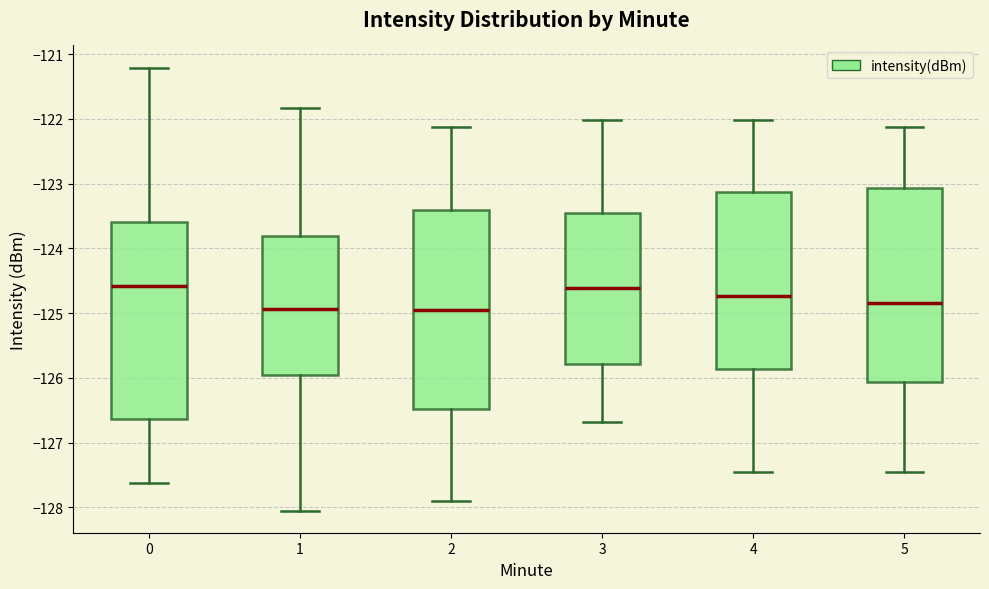

Reading left to right, read every box against the y-axis: the position of its median line, the range the box covers, and the ends of its whiskers. The values are not printed on the chart, so give them approximately, as read against the axis.

0: median -124.6, box -126.6 to -123.6, whiskers -127.6 to -121.2
1: median -124.9, box -126.0 to -123.8, whiskers -128.1 to -121.8
2: median -125.0, box -126.5 to -123.4, whiskers -127.9 to -122.1
3: median -124.6, box -125.8 to -123.5, whiskers -126.7 to -122.0
4: median -124.7, box -125.9 to -123.1, whiskers -127.5 to -122.0
5: median -124.8, box -126.1 to -123.1, whiskers -127.5 to -122.1